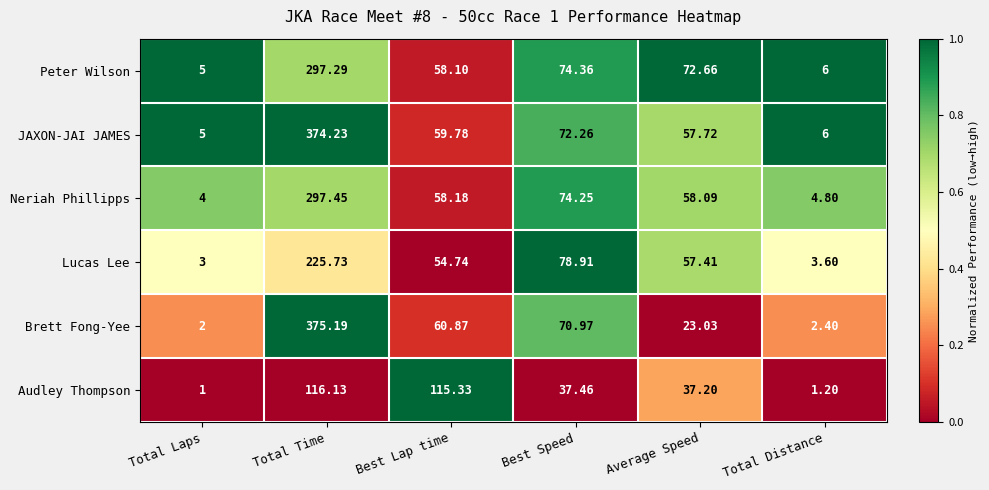

At which category is the sum across all series the highest?

Total Time